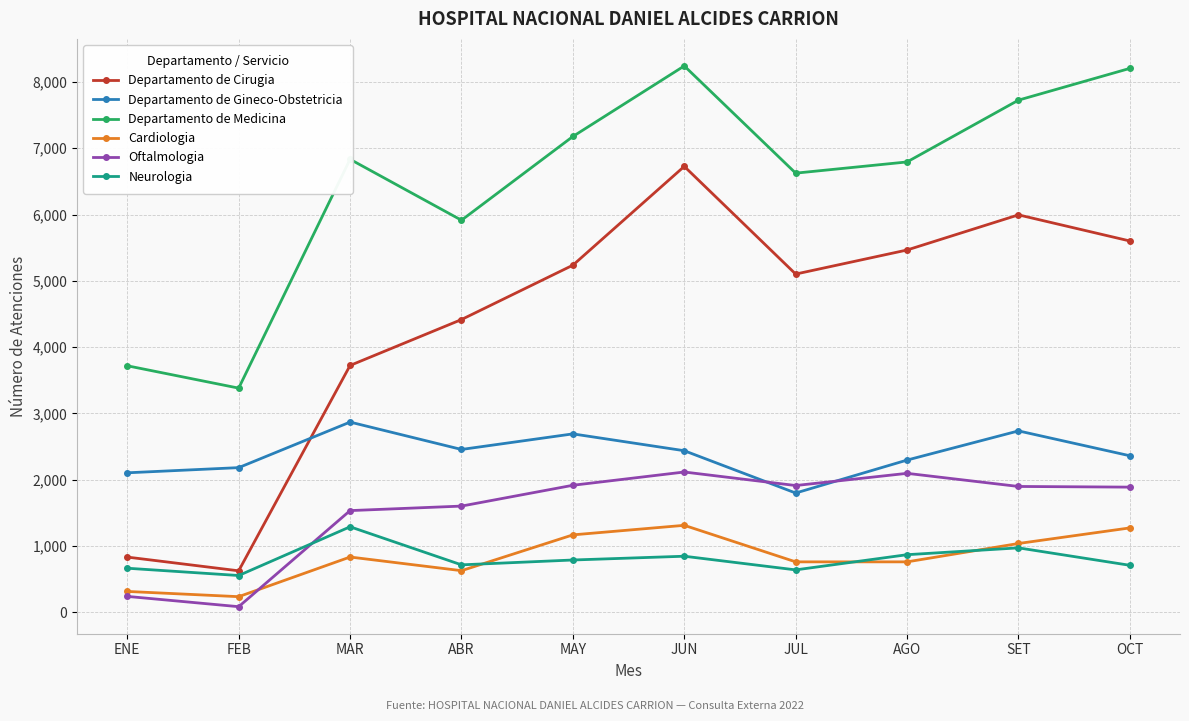

What is the spread (max minus min) of values at MAY?

6387